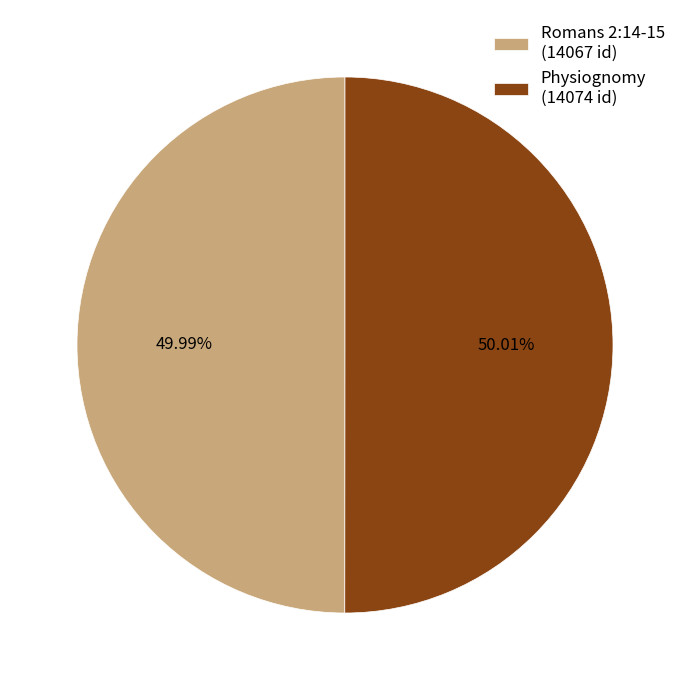

What is the ratio of the value at Physiognomy (14074 id) to the value at Romans 2:14-15 (14067 id)?

1.0